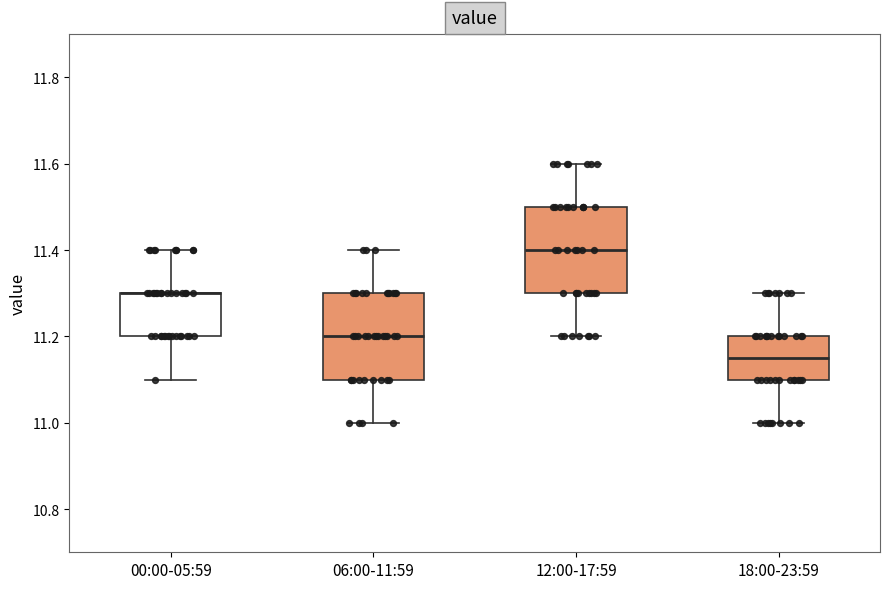

Where does the upper whisker of the box for 06:00-11:59 end on the y-axis? The values are not printed on the chart, so give them approximately, as read against the axis.

11.40